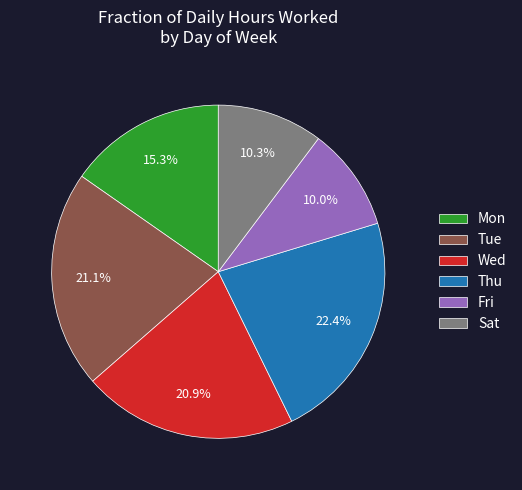

Does any single category account for the majority?

No